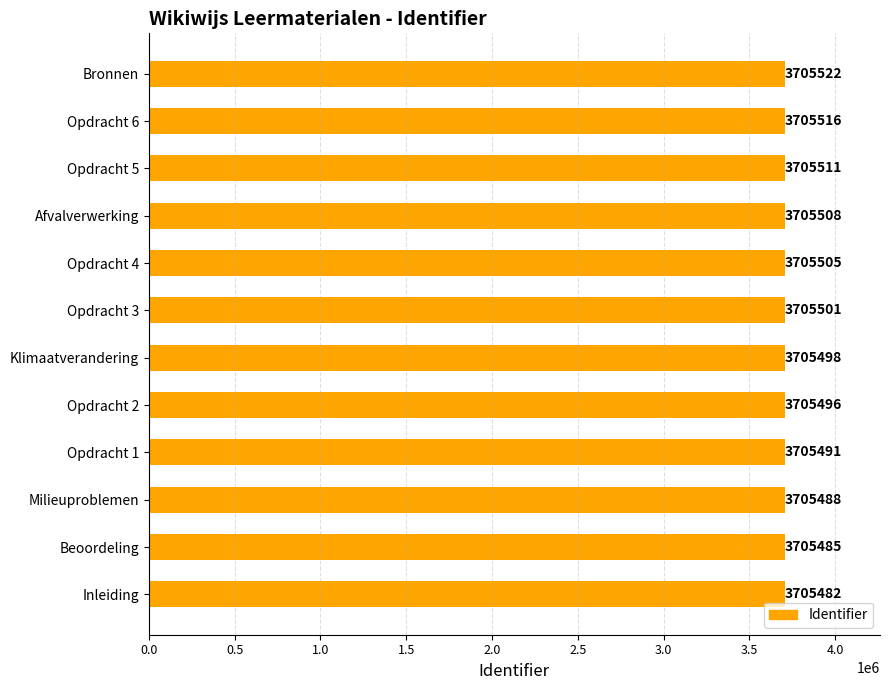

What is the change in value from Klimaatverandering to Opdracht 6?

+18